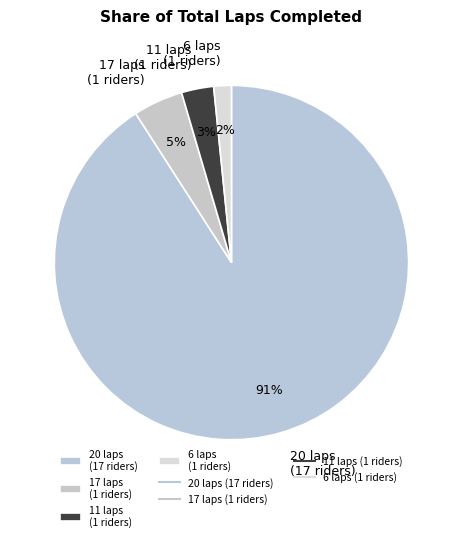

Does 6 laps (1 riders) represent more than half of the total?

No